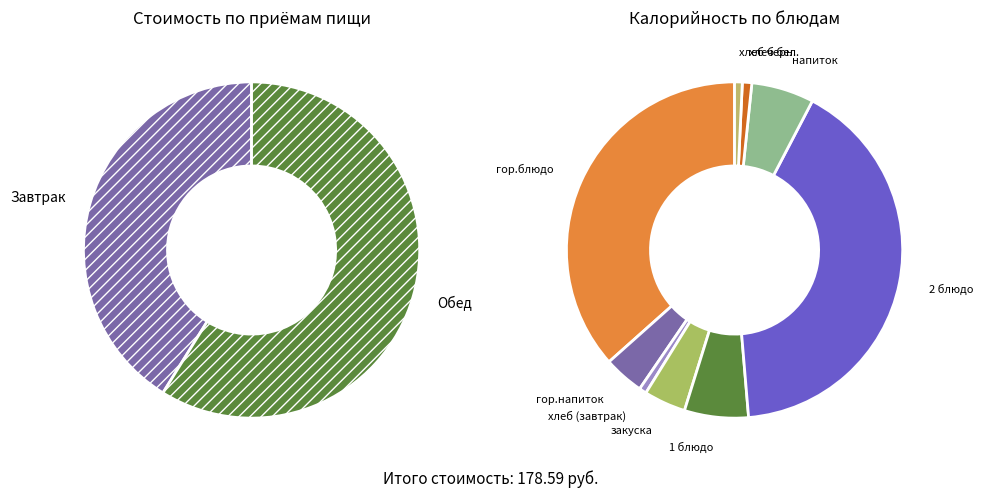

To the nearest percent, what percentage of the pie is Завтрак?

41%